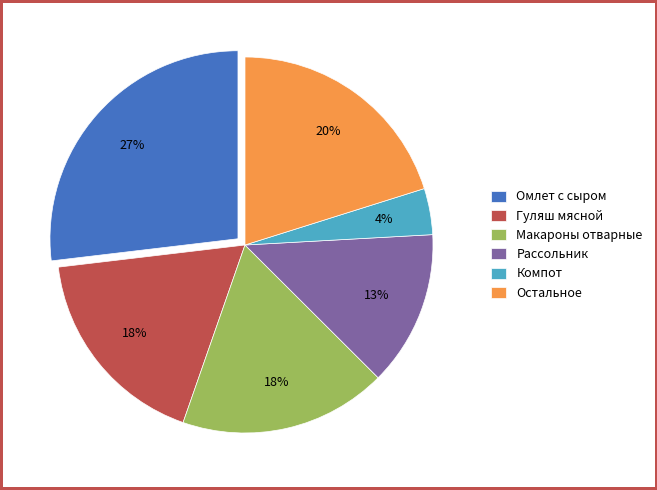

What percentage is the Омлет с сыром slice, to the nearest percent?

27%